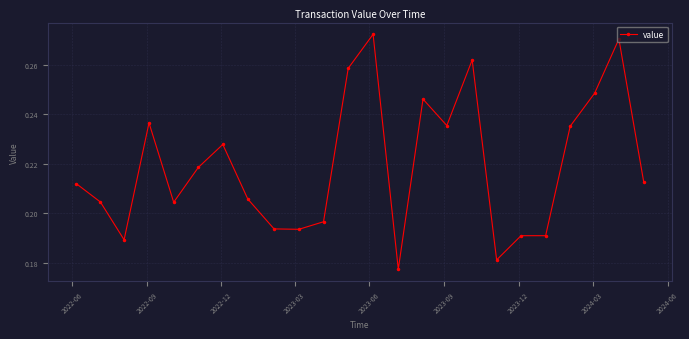

How many lines are shown in the chart?

1